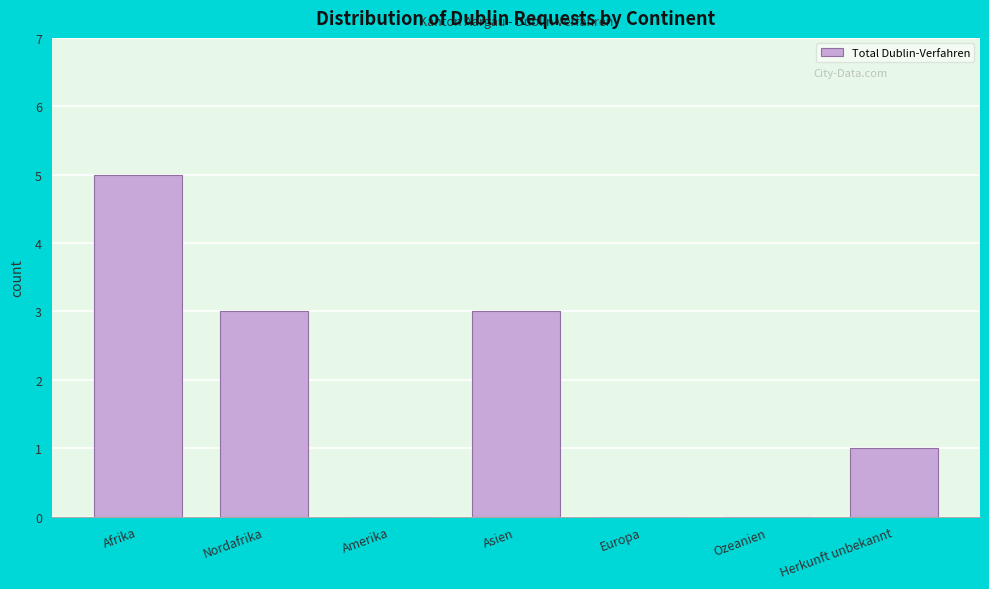

Reading left to right, list all the values displayed in this chart.

Afrika=5	Nordafrika=3	Amerika=0	Asien=3	Europa=0	Ozeanien=0	Herkunft unbekannt=1